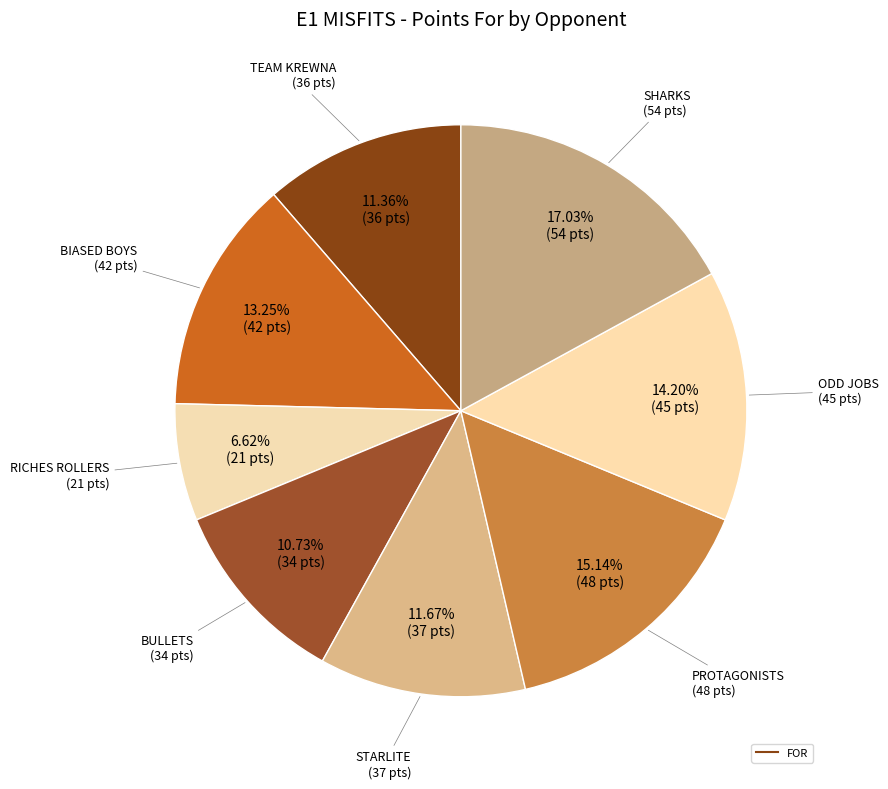

How many slices are in this pie chart?

8